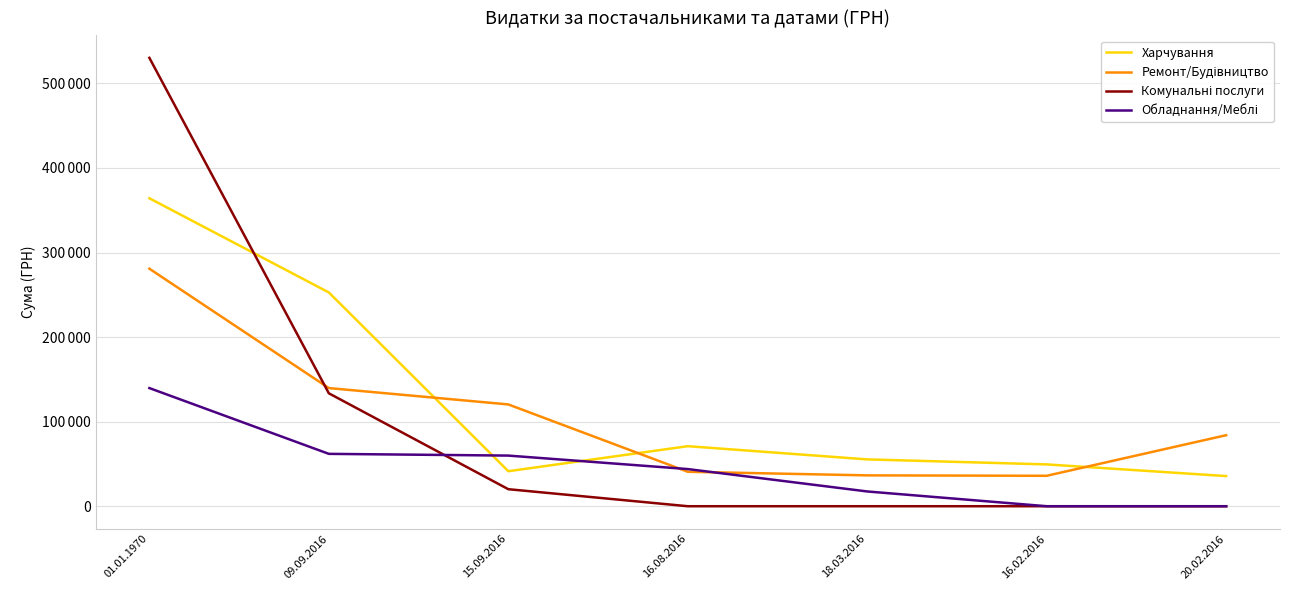

True or false: Харчування has more than 1 points higher than both neighbors.

False